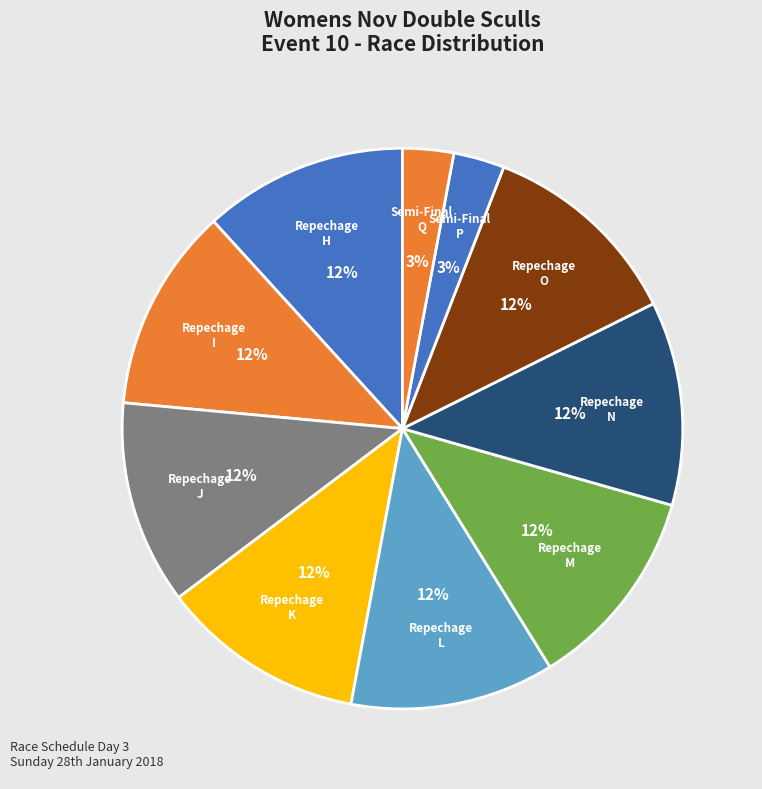

How many slices are in this pie chart?

10